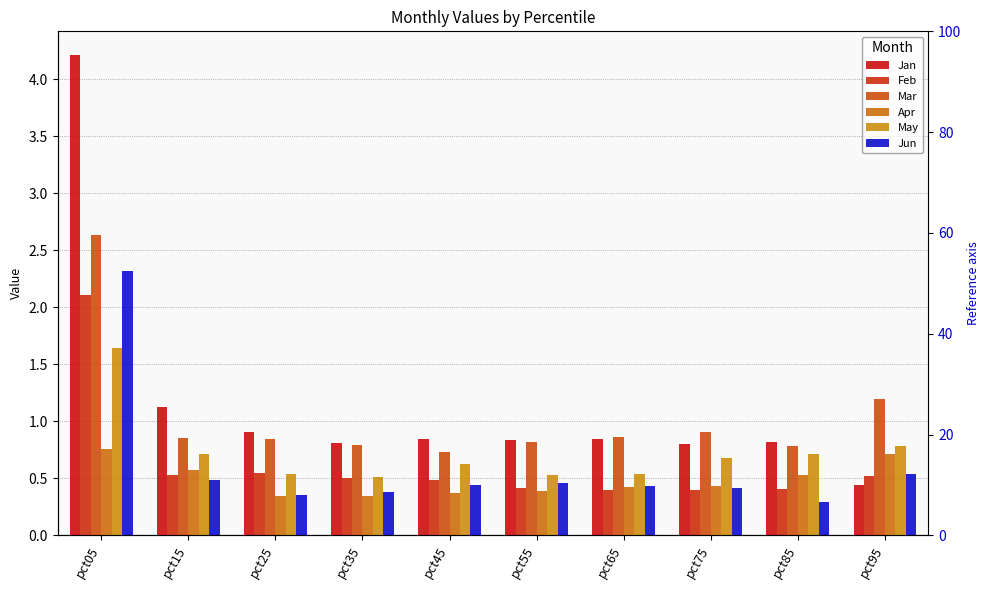

What is the value of the Mar bar at the 8th from the left?

0.9